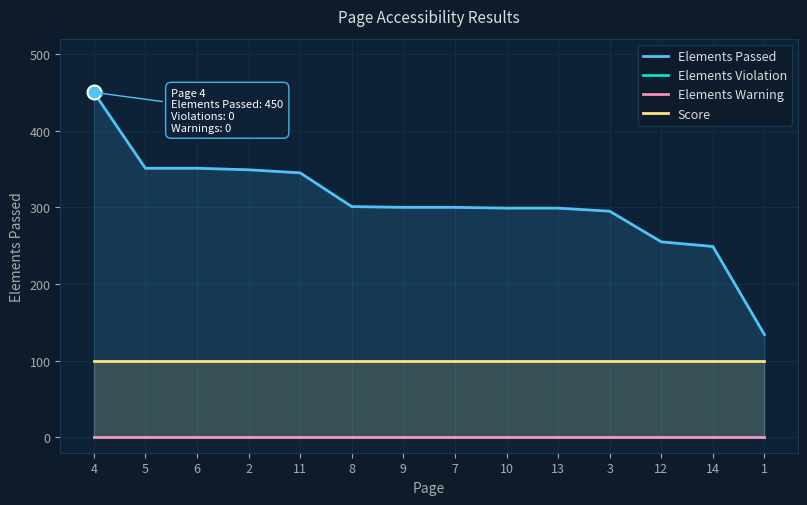

The Elements Warning series shows 0 at 8. True or false?

True